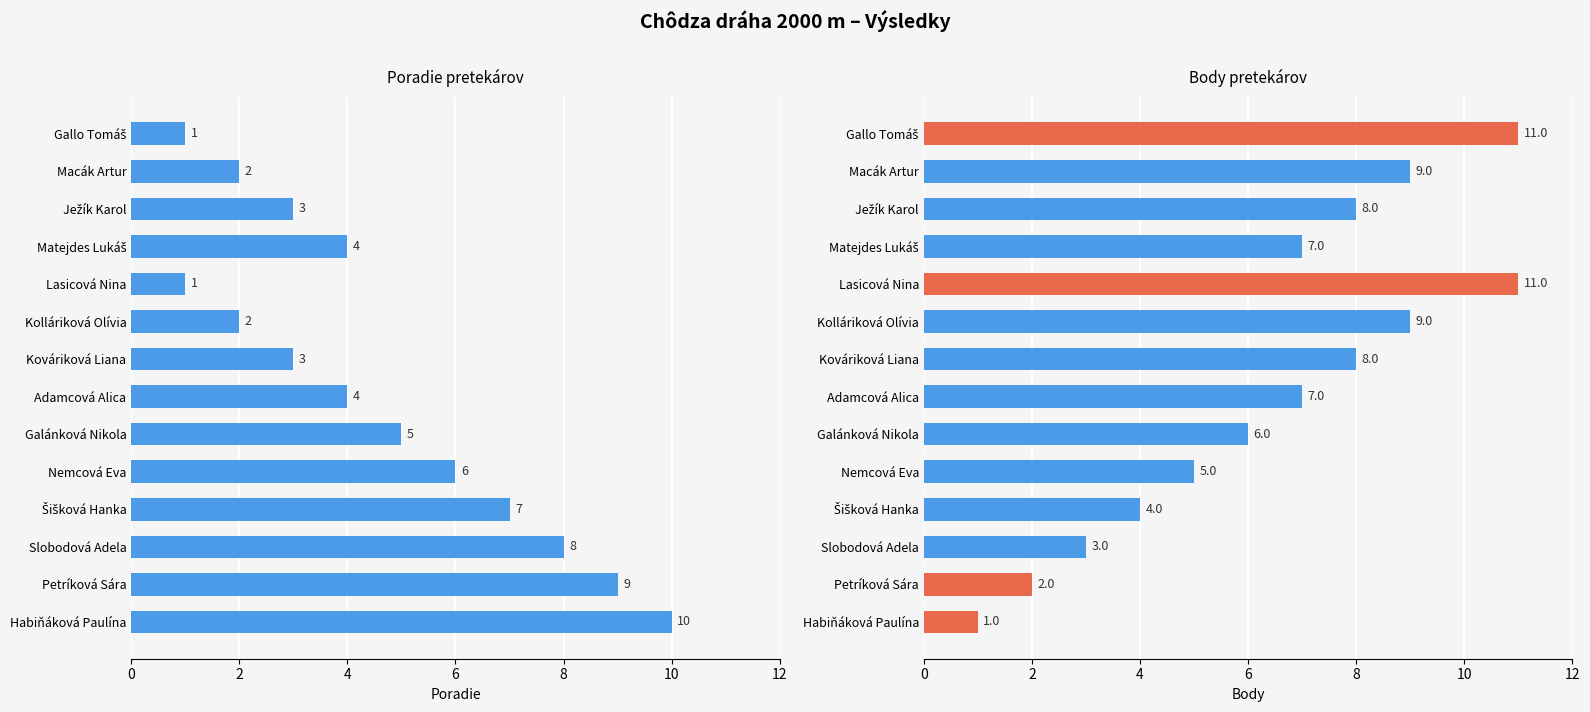

What is the sum of all Body values?

91